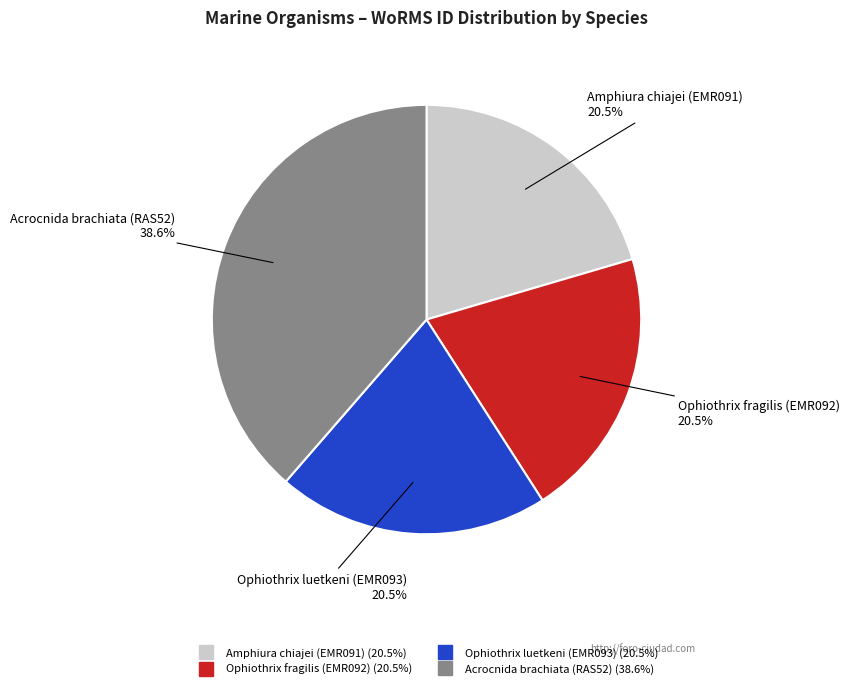

What is the ratio of the value at Acrocnida brachiata (RAS52) to the value at Ophiothrix luetkeni (EMR093)?

1.9